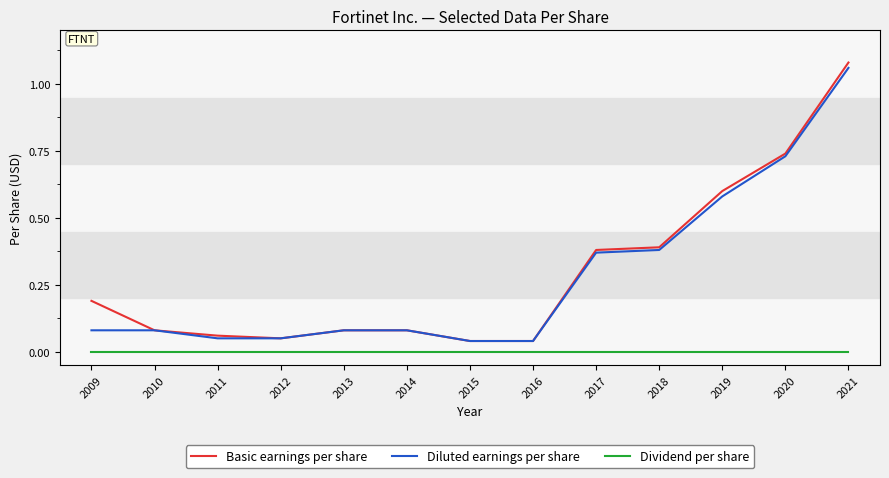

Rank the series at 2009 from highest to lowest value.

Basic earnings per share, Diluted earnings per share, Dividend per share